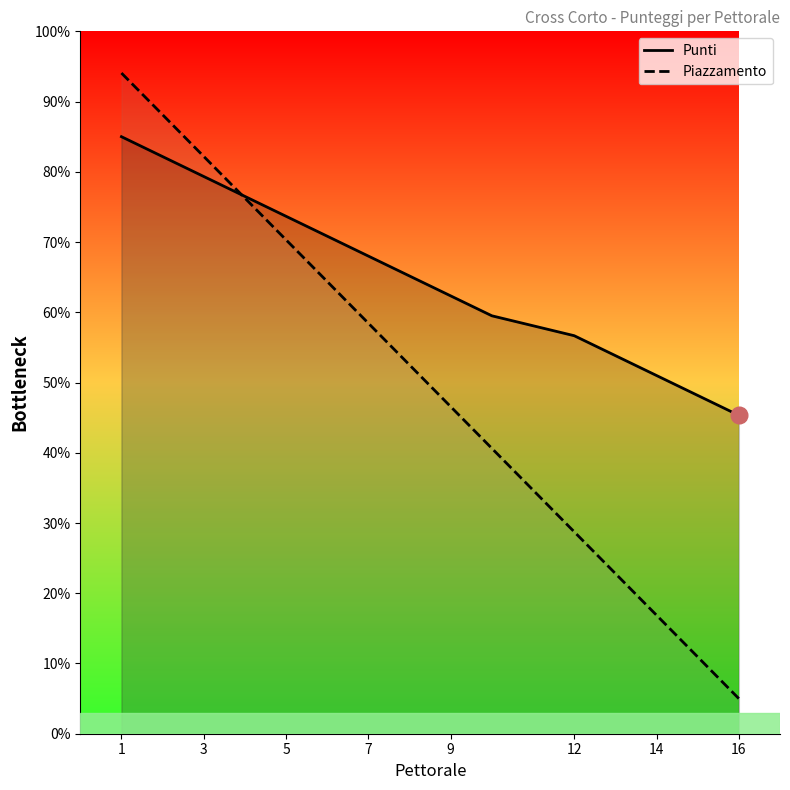

True or false: Piazzamento has a value of 28.8 at 12.

True